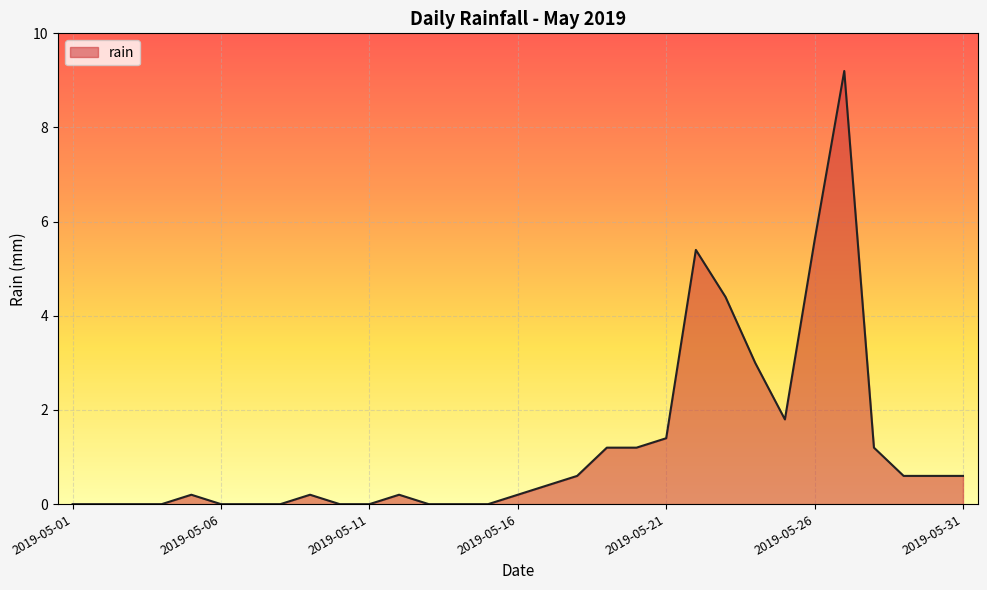

What is the greatest value displayed?

9.2